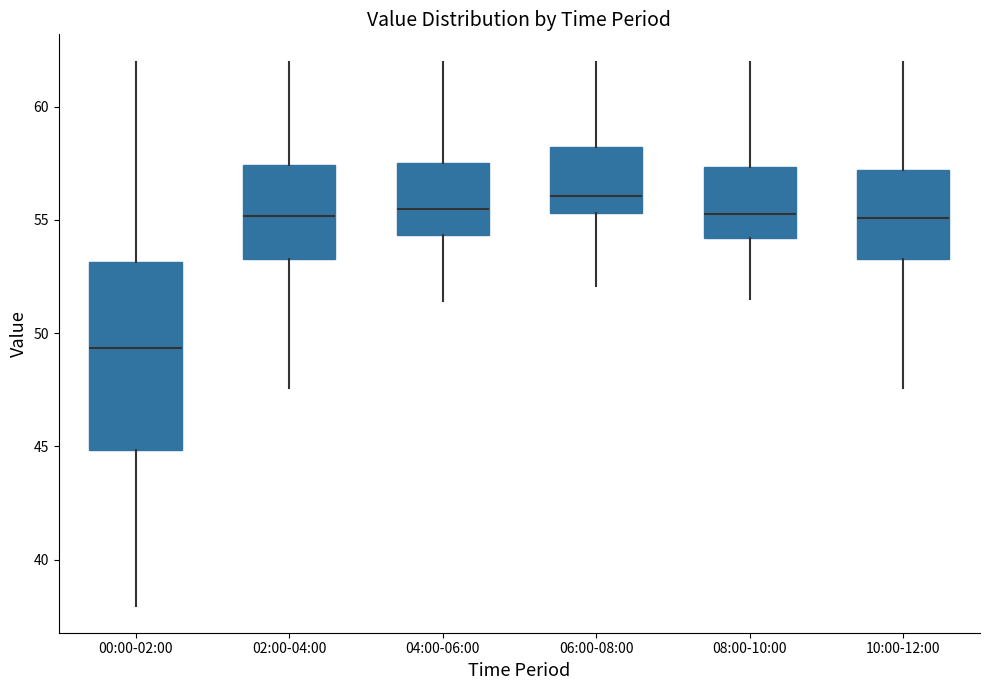

Which box is the tallest, from its lower edge to its upper edge?

00:00-02:00